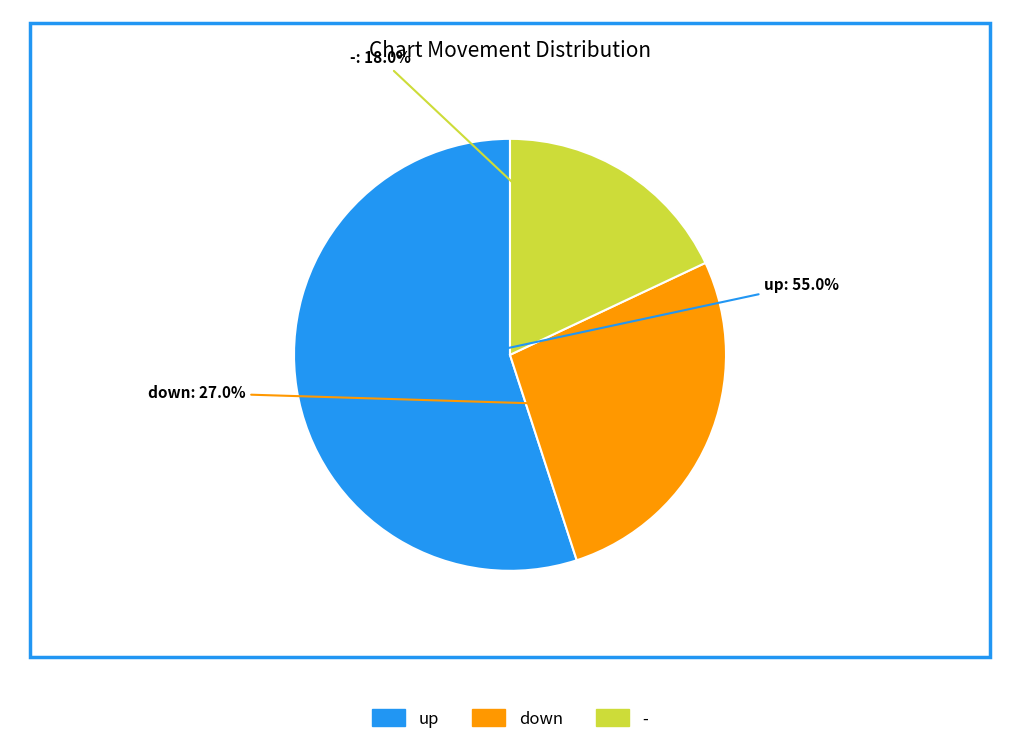

Between - and up, which is larger?

up